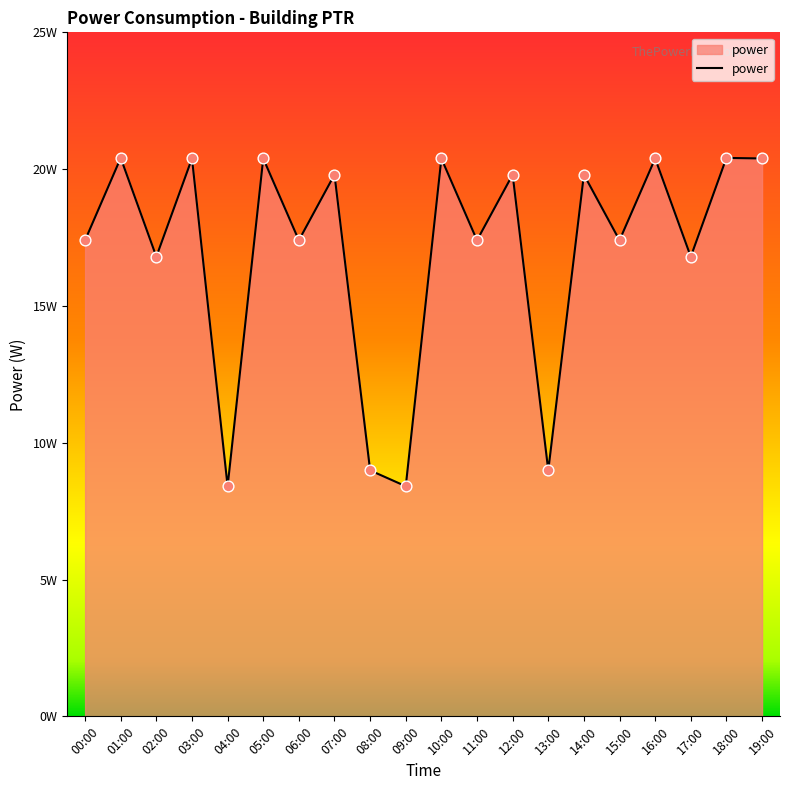

Does the chart have visible grid lines?

No